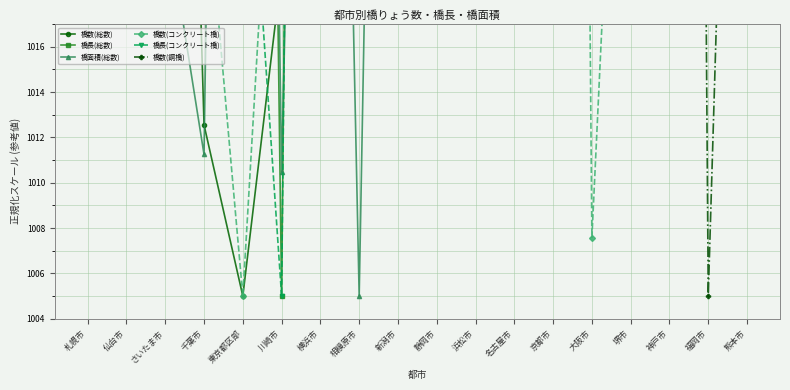

At which category is the sum across all series the highest?

浜松市